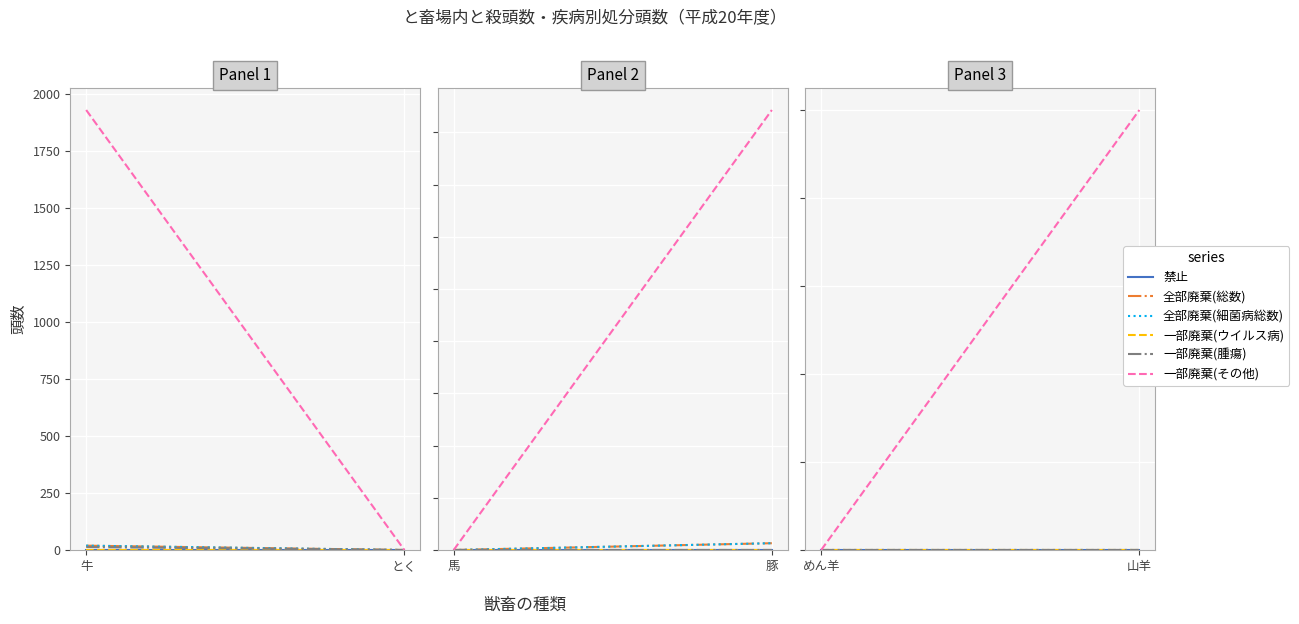

Rank the series at 山羊 from highest to lowest value.

一部廃棄(その他), 禁止, 全部廃棄(総数), 全部廃棄(細菌病総数), 一部廃棄(ウイルス病), 一部廃棄(腫瘍)